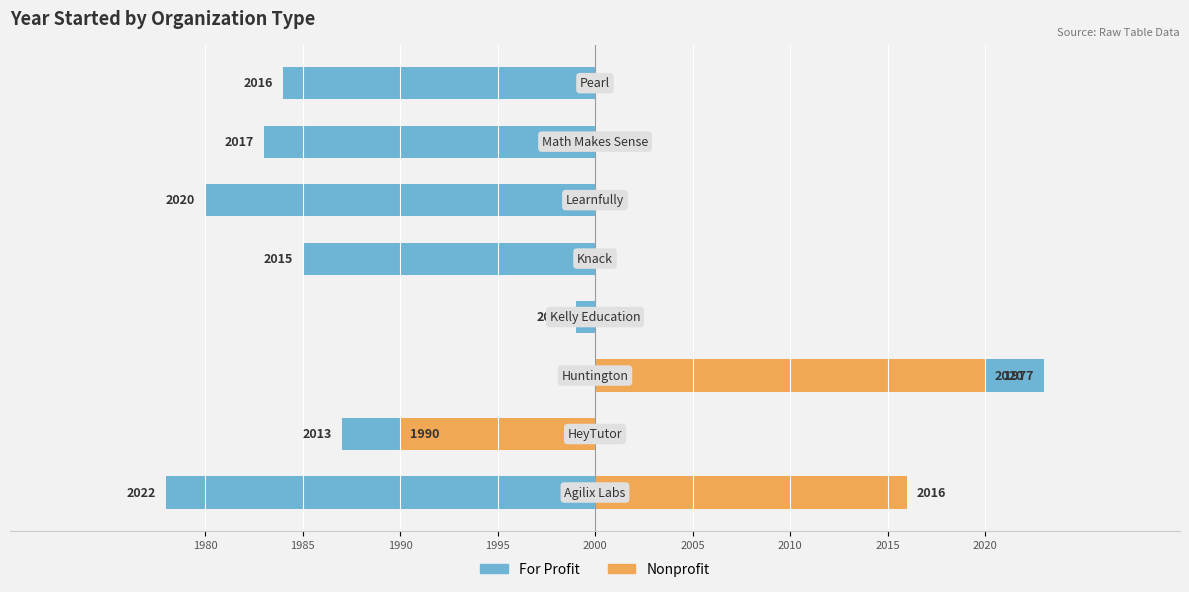

How many distinct data groups are displayed?

2